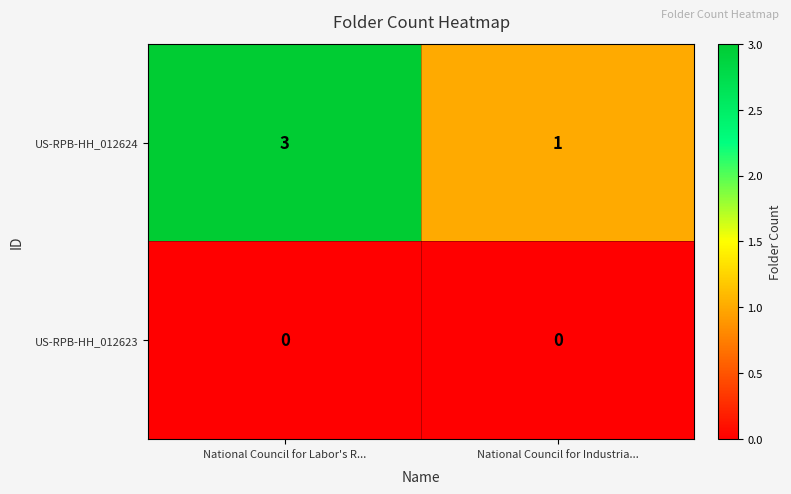

What is the spread (max minus min) of values at National Council for Labor's R...?

3